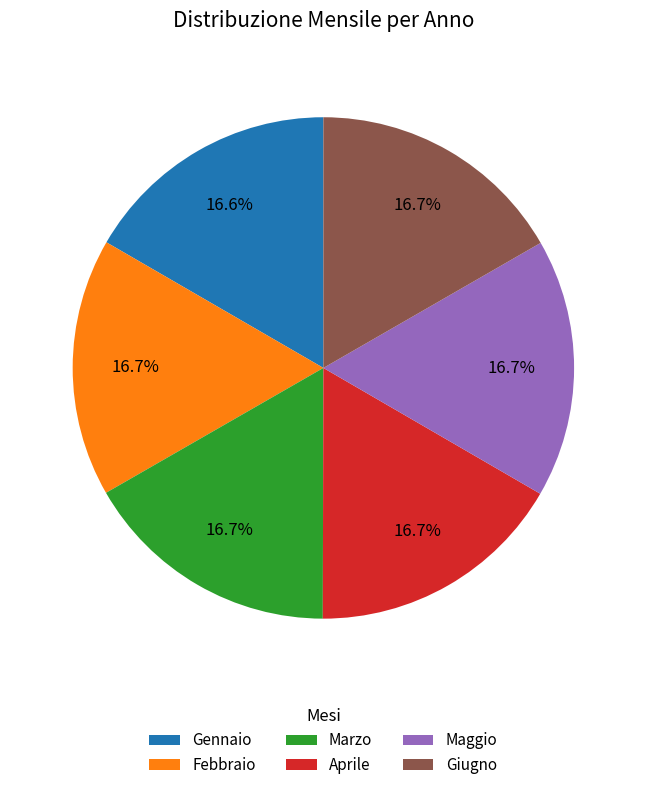

Is there a majority slice in this chart?

No